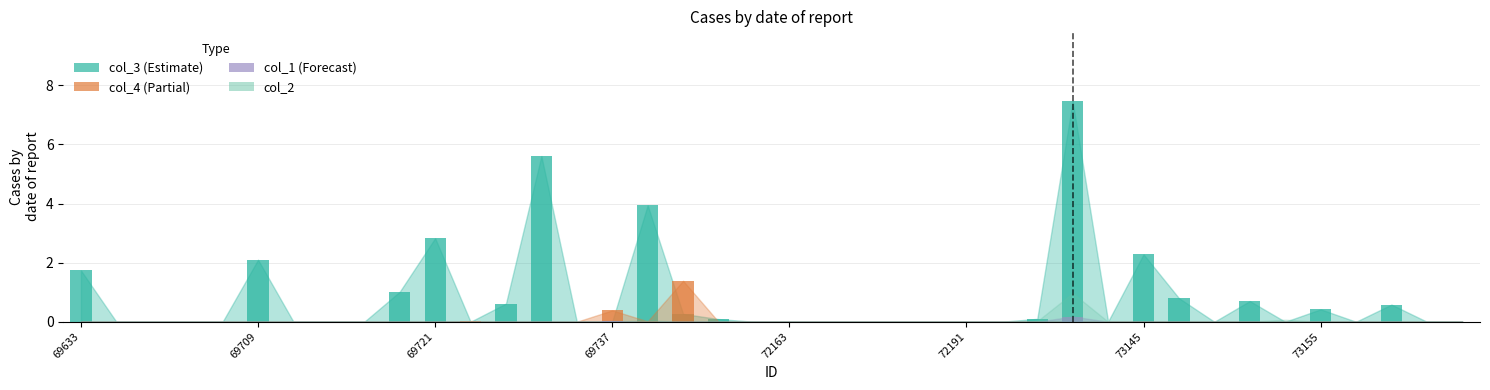

The value of col_1 at 72159 is 0.0. True or false?

True